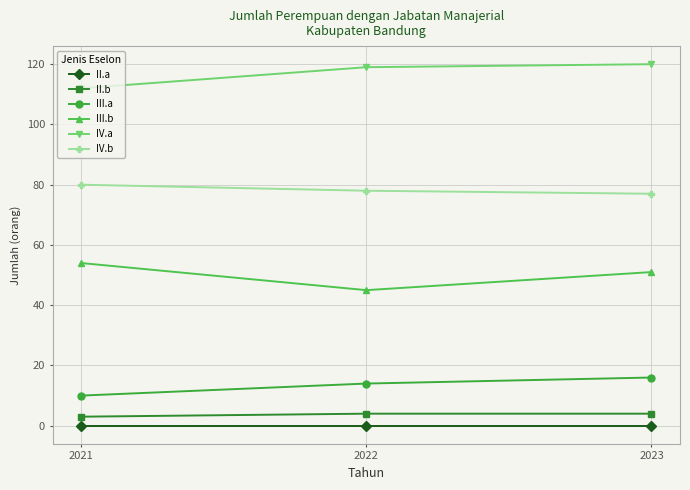

What is the highest value of the IV.a series?

120